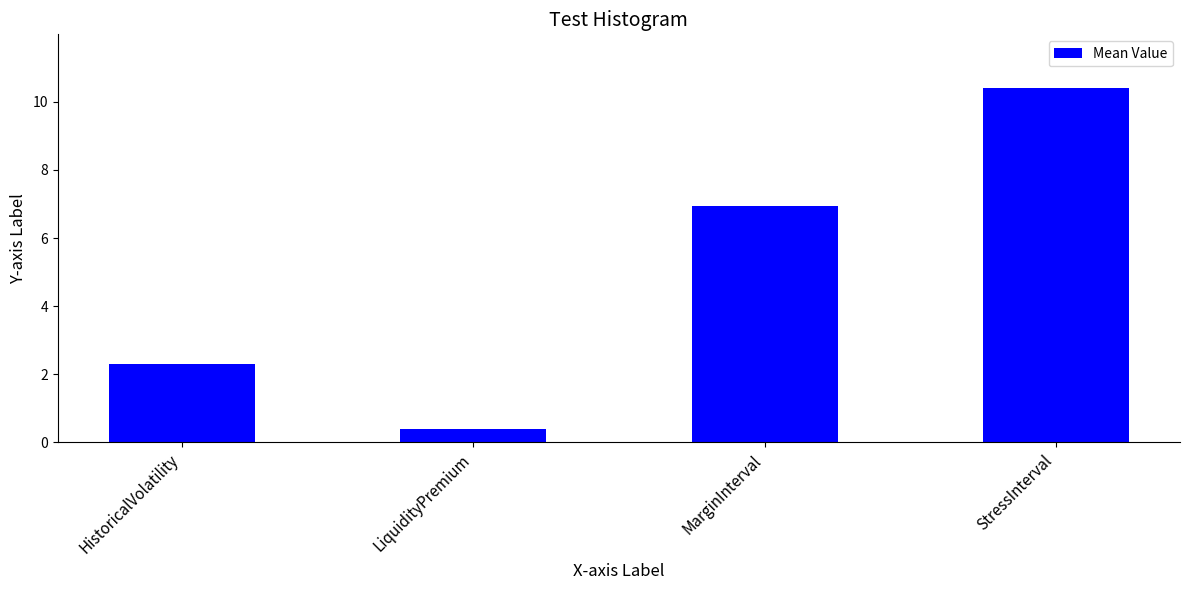

Between HistoricalVolatility and LiquidityPremium, which is larger?

HistoricalVolatility